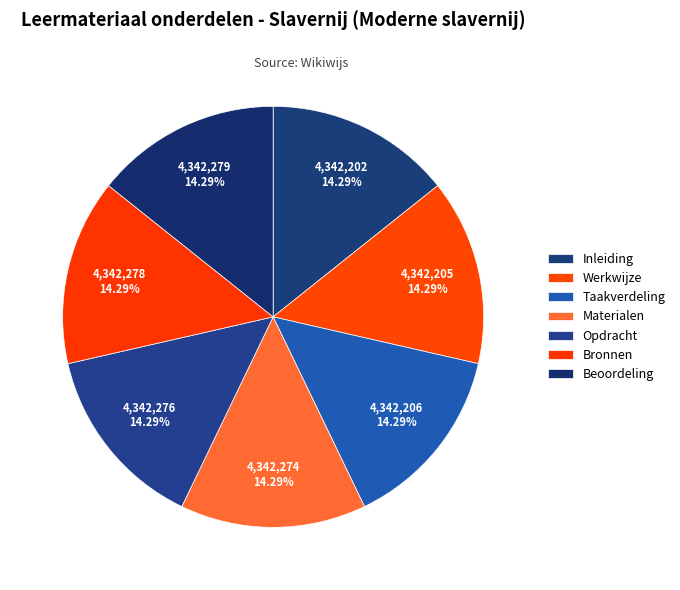

How many slices are in this pie chart?

7